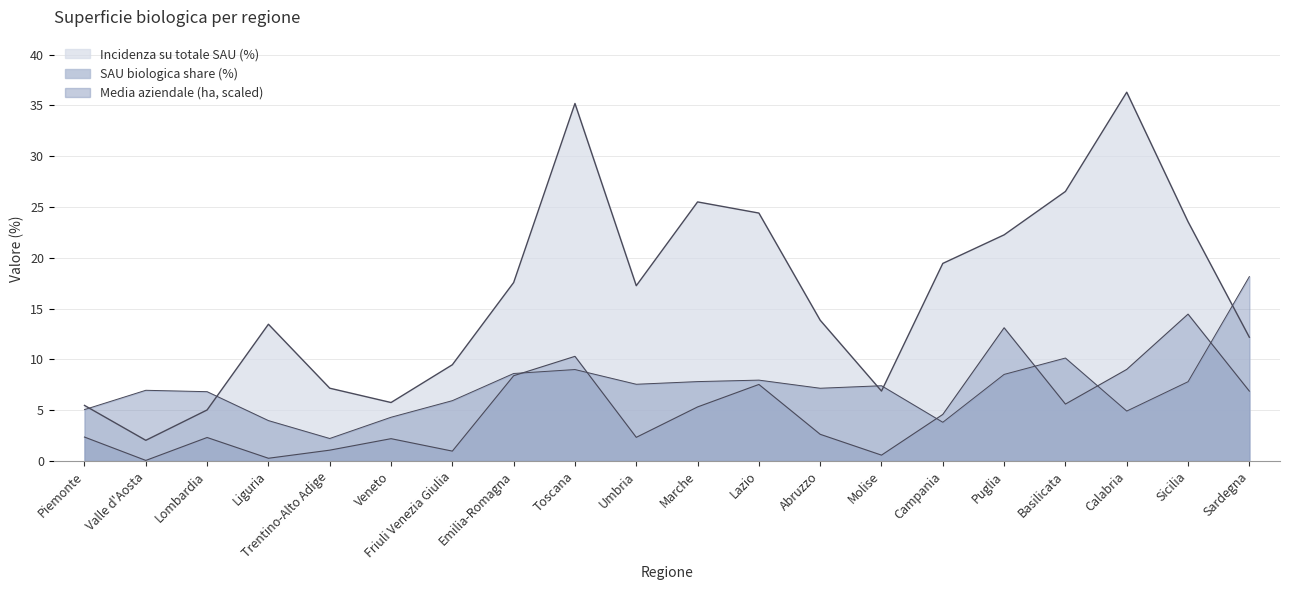

What is the maximum value shown in the chart?

36.3